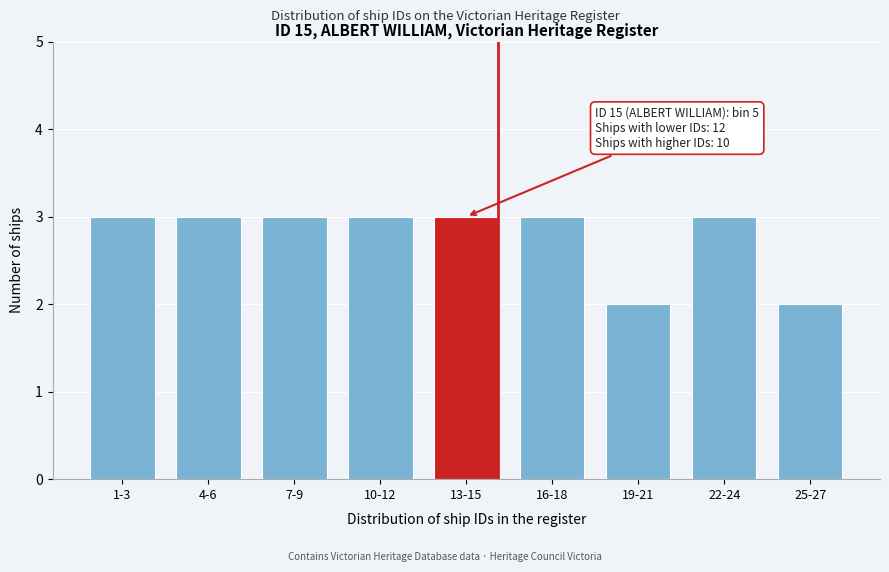

Reading left to right, list all the values displayed in this chart.

1-3=3	4-6=3	7-9=3	10-12=3	13-15=3	16-18=3	19-21=2	22-24=3	25-27=2